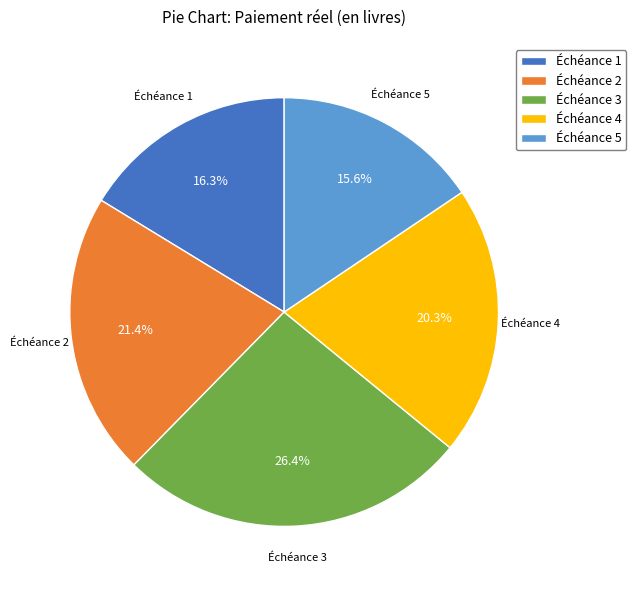

Count the number of slices in the pie.

5